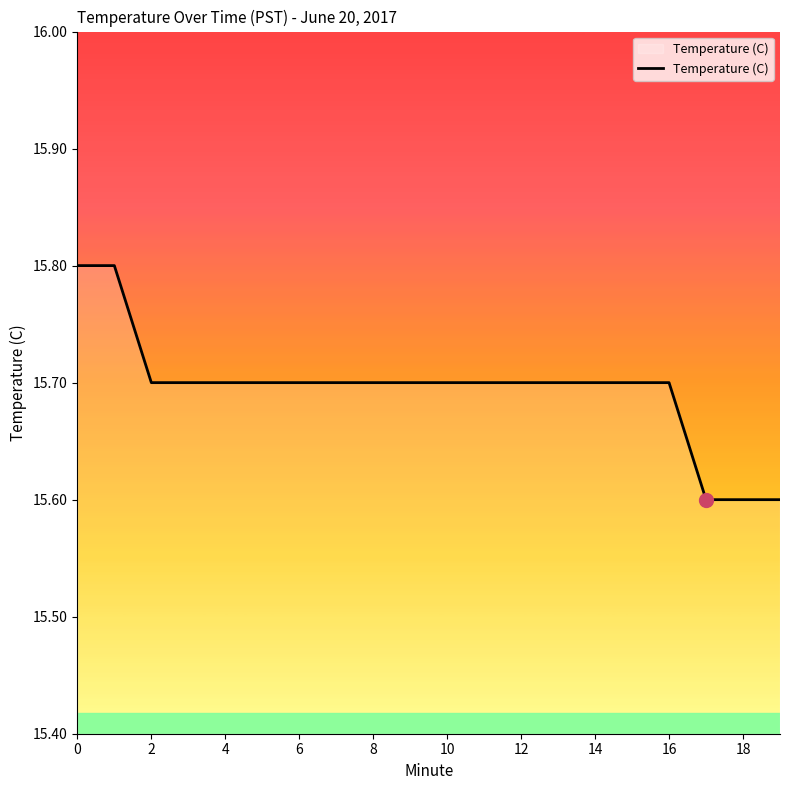

What is the minimum value shown in the chart?

15.6